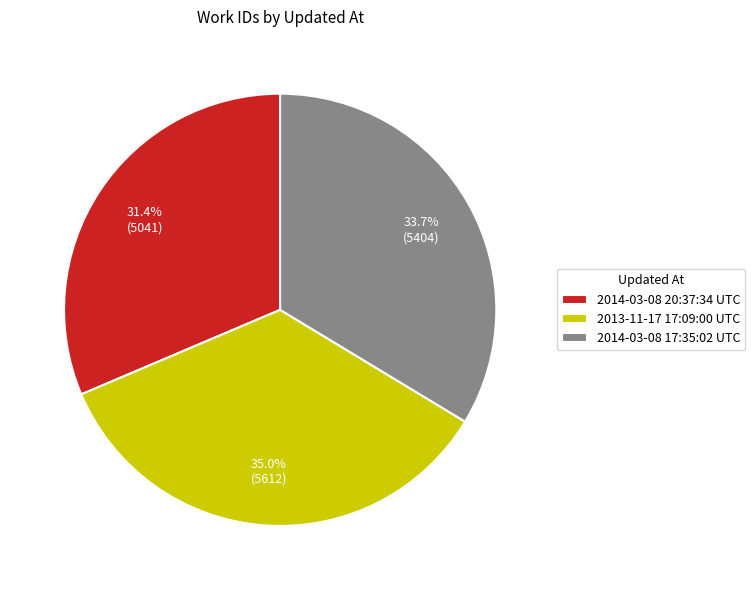

Do 2014-03-08 20:37:34 UTC and 2013-11-17 17:09:00 UTC together represent more than half of the pie?

Yes